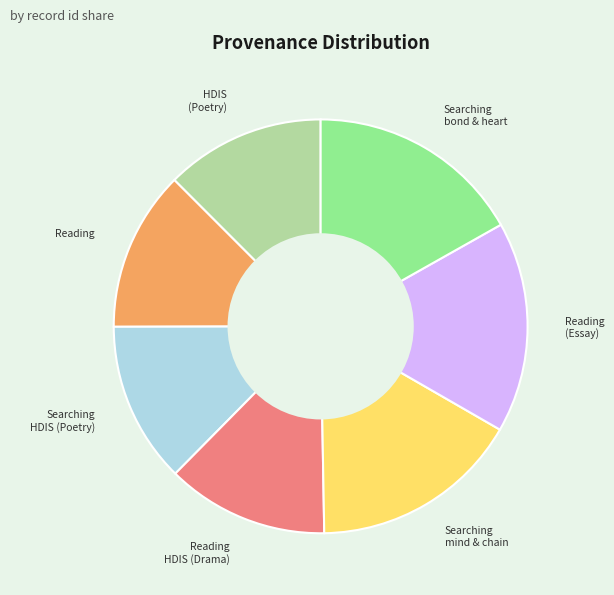

How many segments does this pie chart have?

7